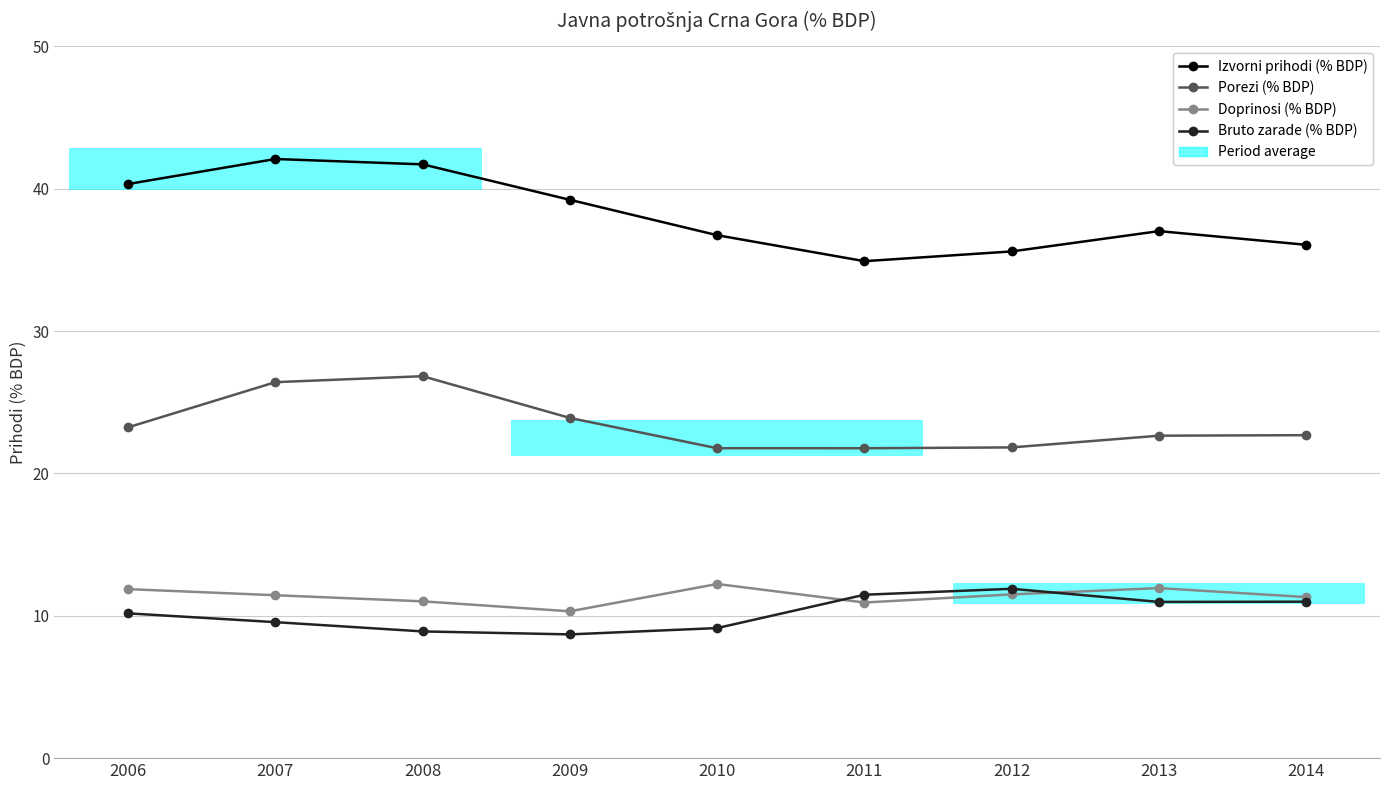

The Doprinosi (% BDP) series shows 11.5 at 2012. True or false?

True